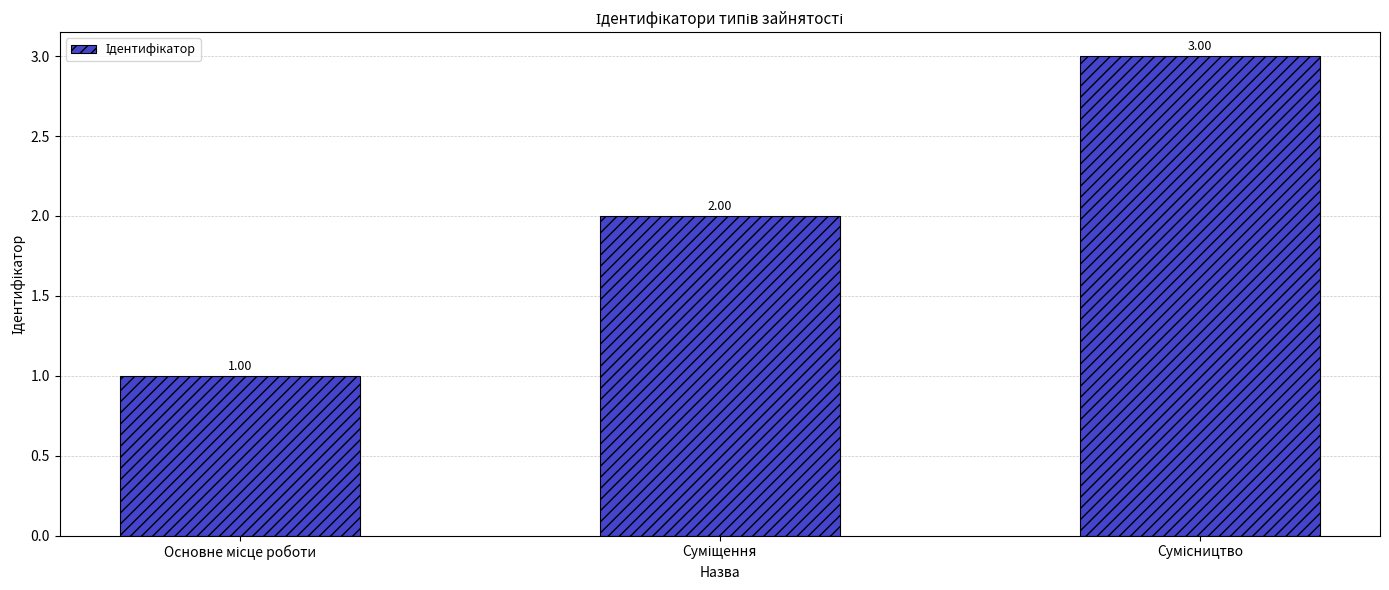

Reading left to right, what are all the values shown in this chart?

1	2	3